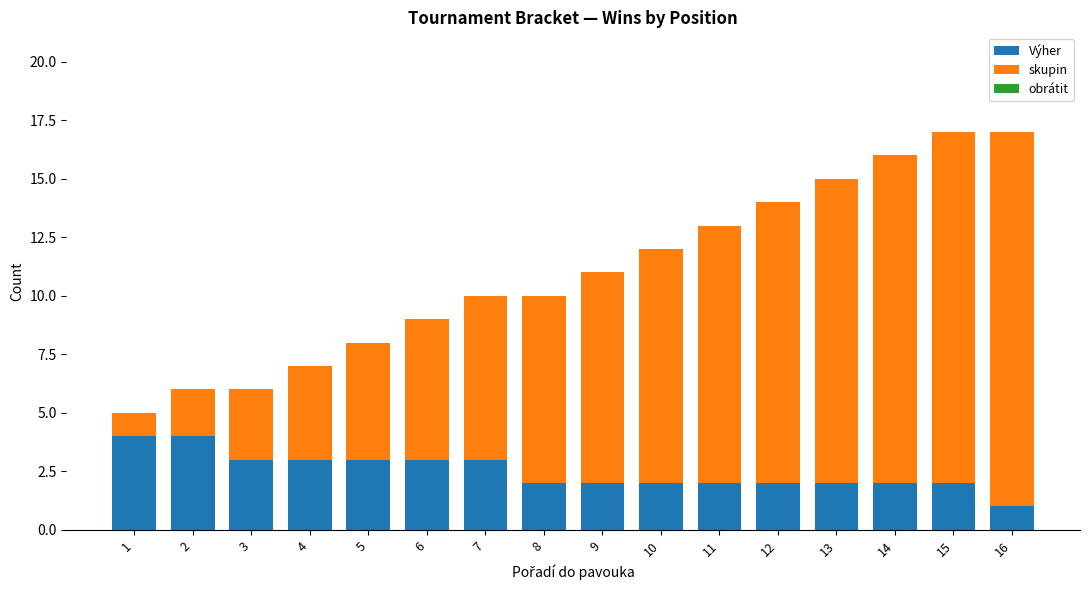

True or false: Výher has a value of 1 at 15.

False